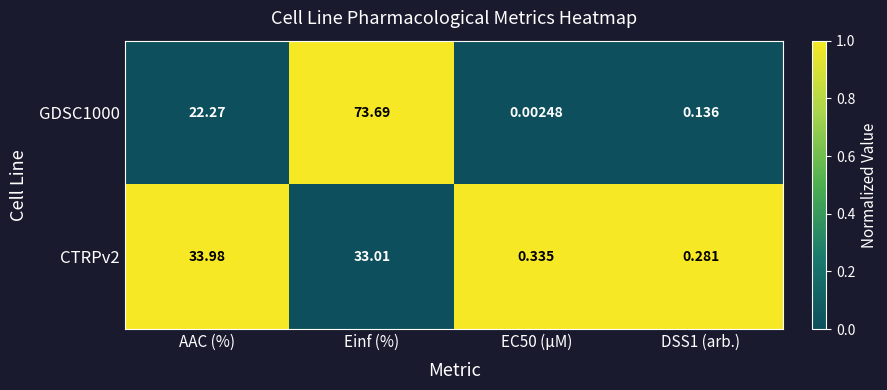

At which label is GDSC1000 closest to 36?

AAC (%)